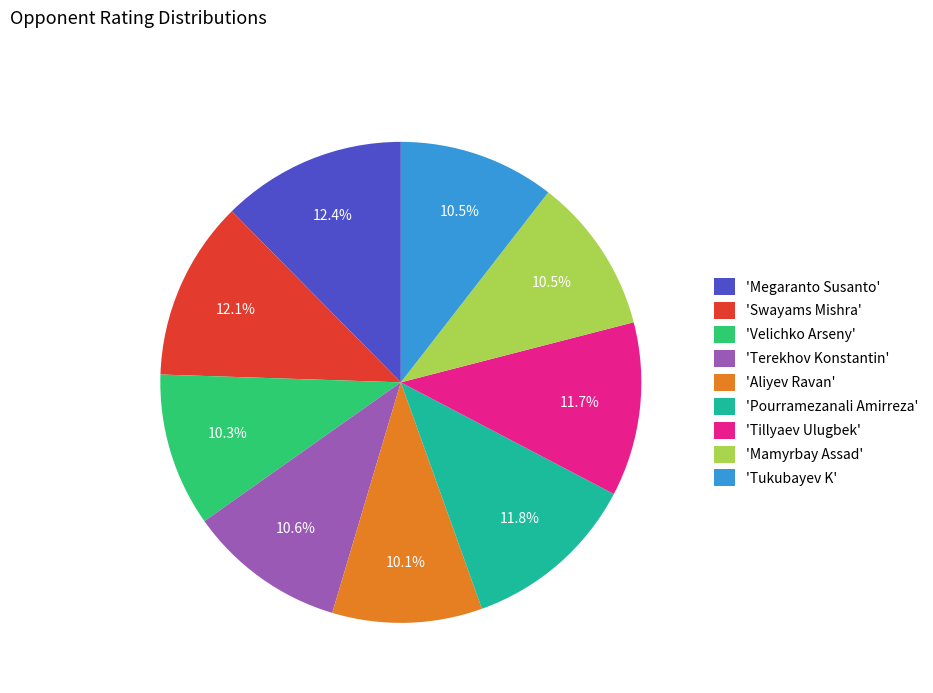

Does 'Velichko Arseny' account for over 50% of the chart?

No